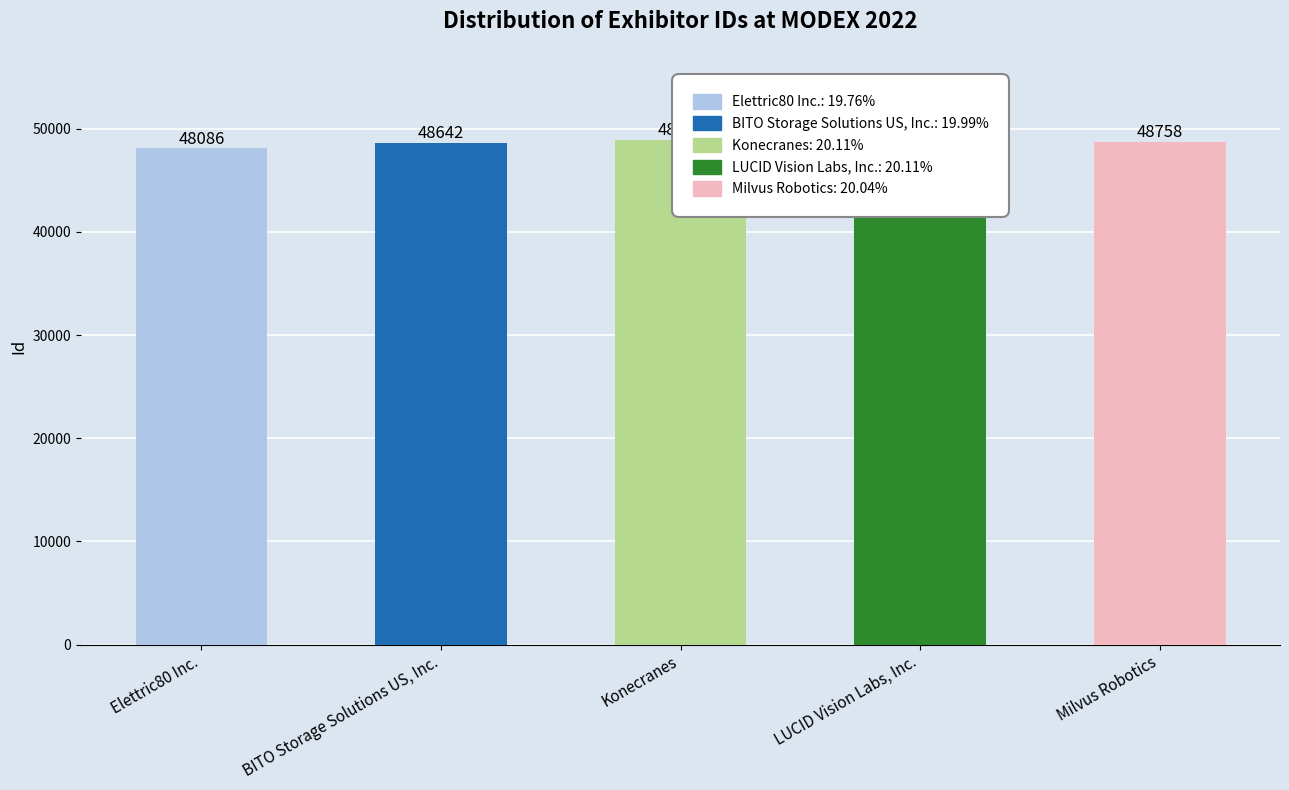

Where is the data nearest to the value 48511?

BITO Storage Solutions US, Inc.